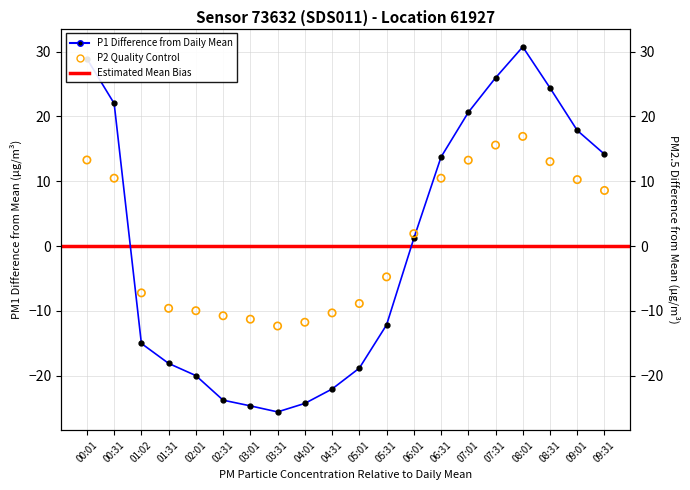

At which category is the sum across all series the highest?

08:01